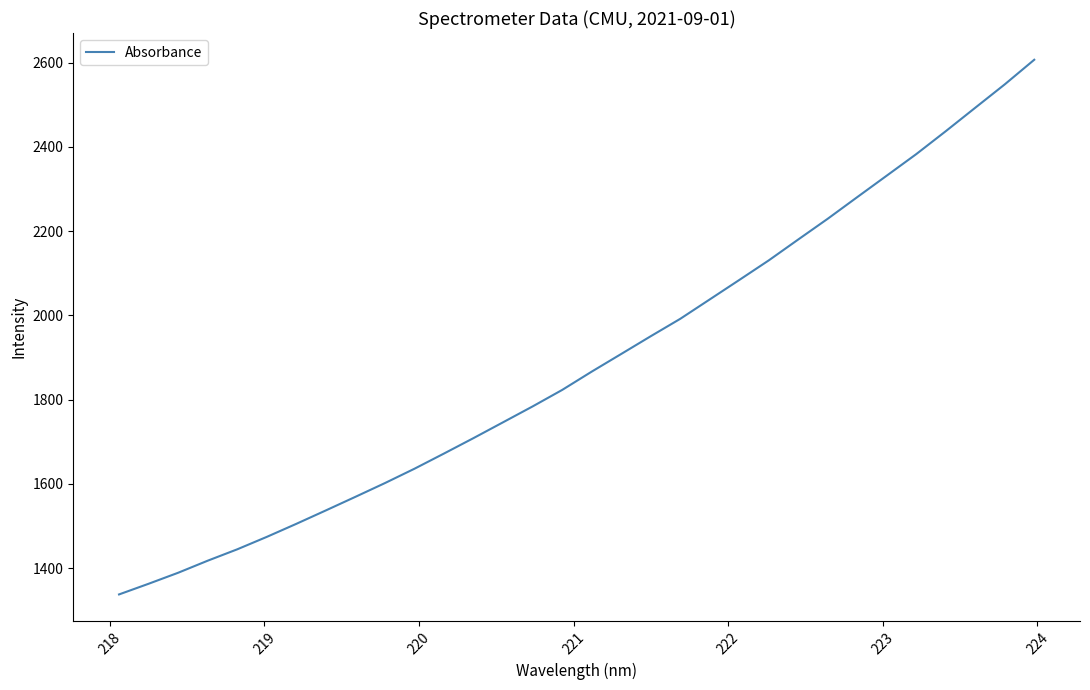

What is the greatest value displayed?

2606.8